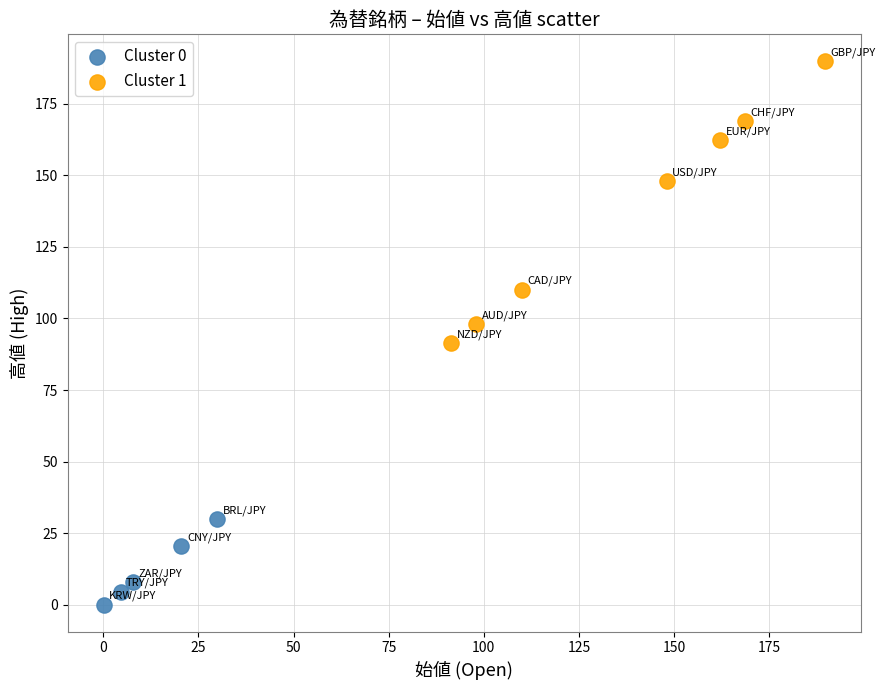

Which series has the largest Y range (max minus min)?

Cluster 1